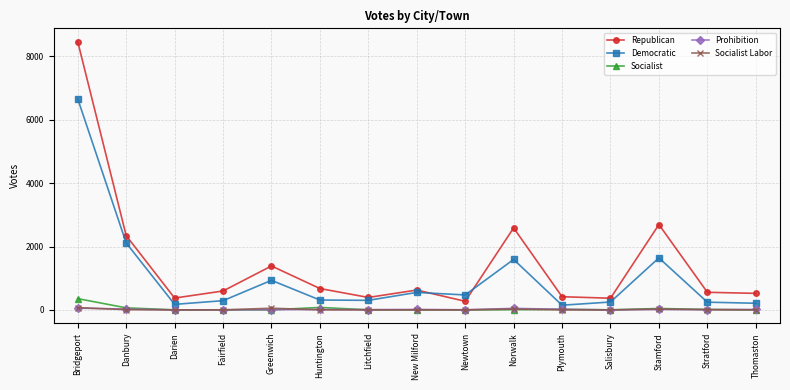

Which series ends up on top after the final intersection of Republican and Democratic?

Republican